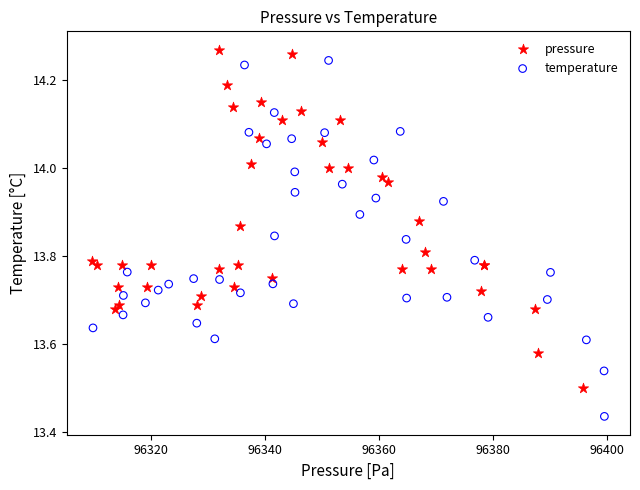

Which series contains the lowest Y value?

temperature